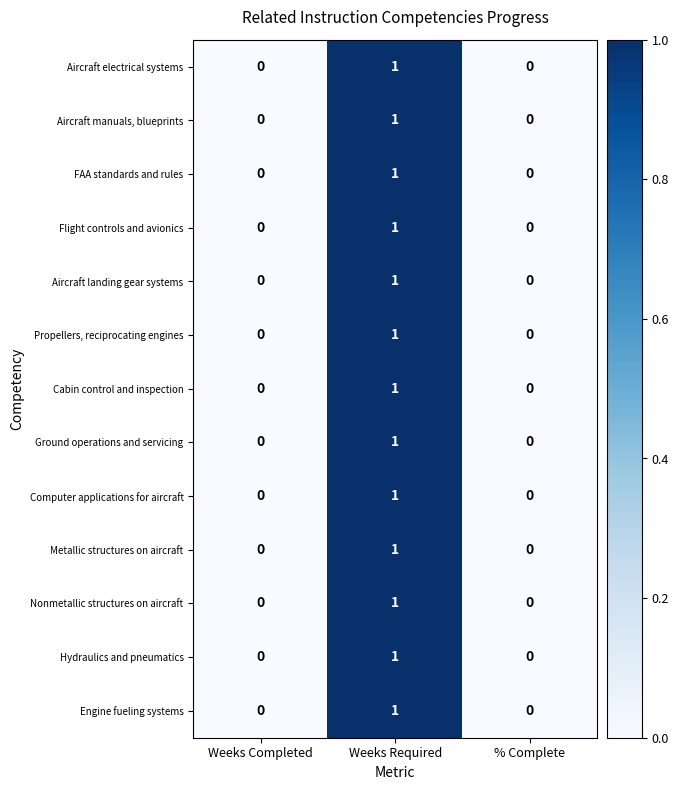

The Propellers, reciprocating engines series shows 1 at Weeks Required. True or false?

True